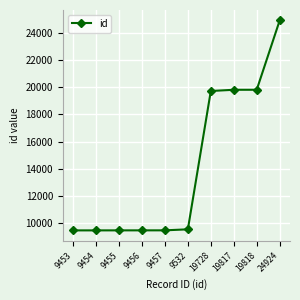

The value at 19728 is 9593. True or false?

False